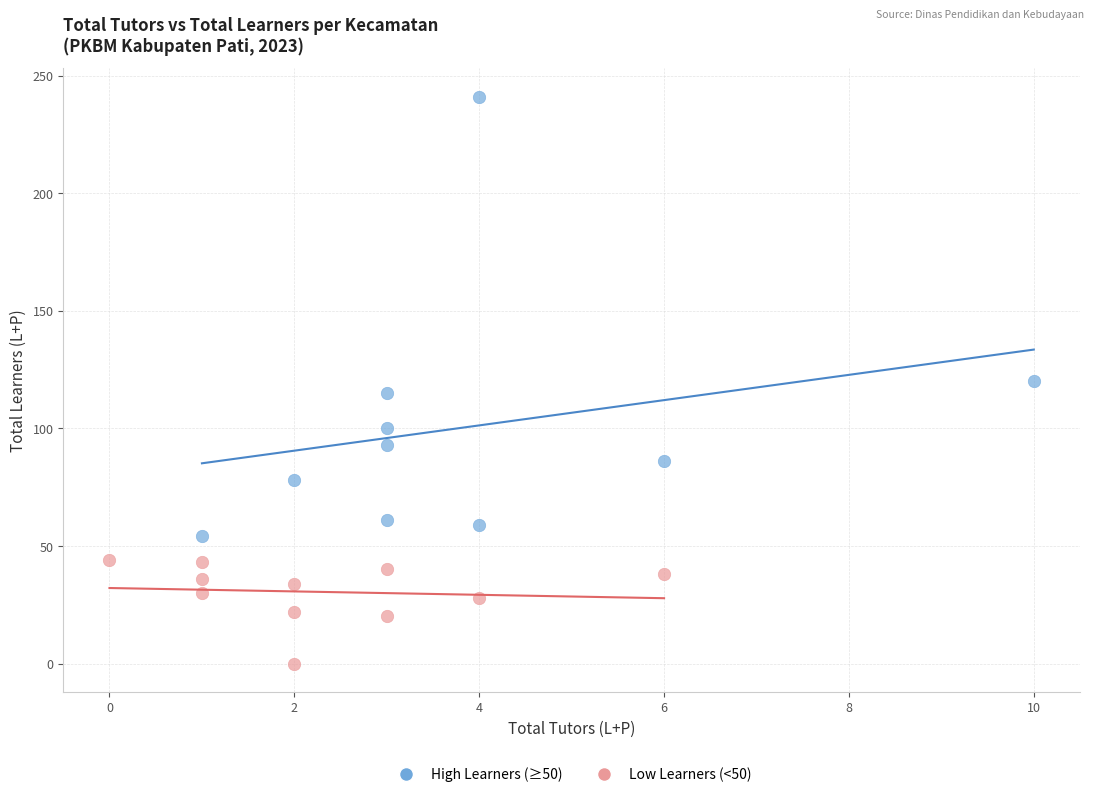

What are all the series names shown in the legend?

High Learners (≥50), Low Learners (<50)